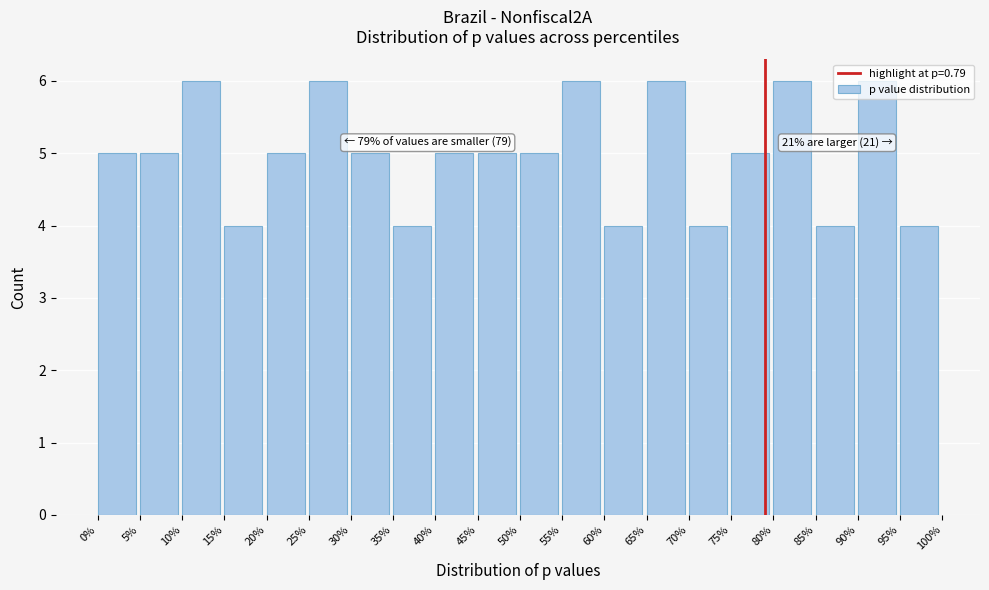

What is the minimum value shown in the chart?

4